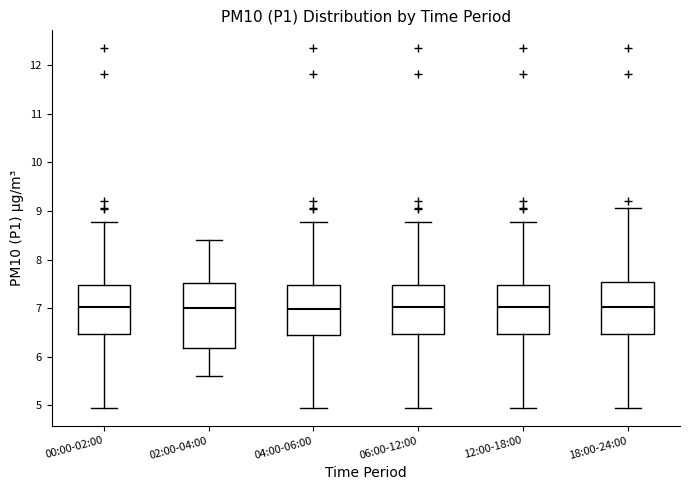

Which box is the tallest, from its lower edge to its upper edge?

02:00-04:00